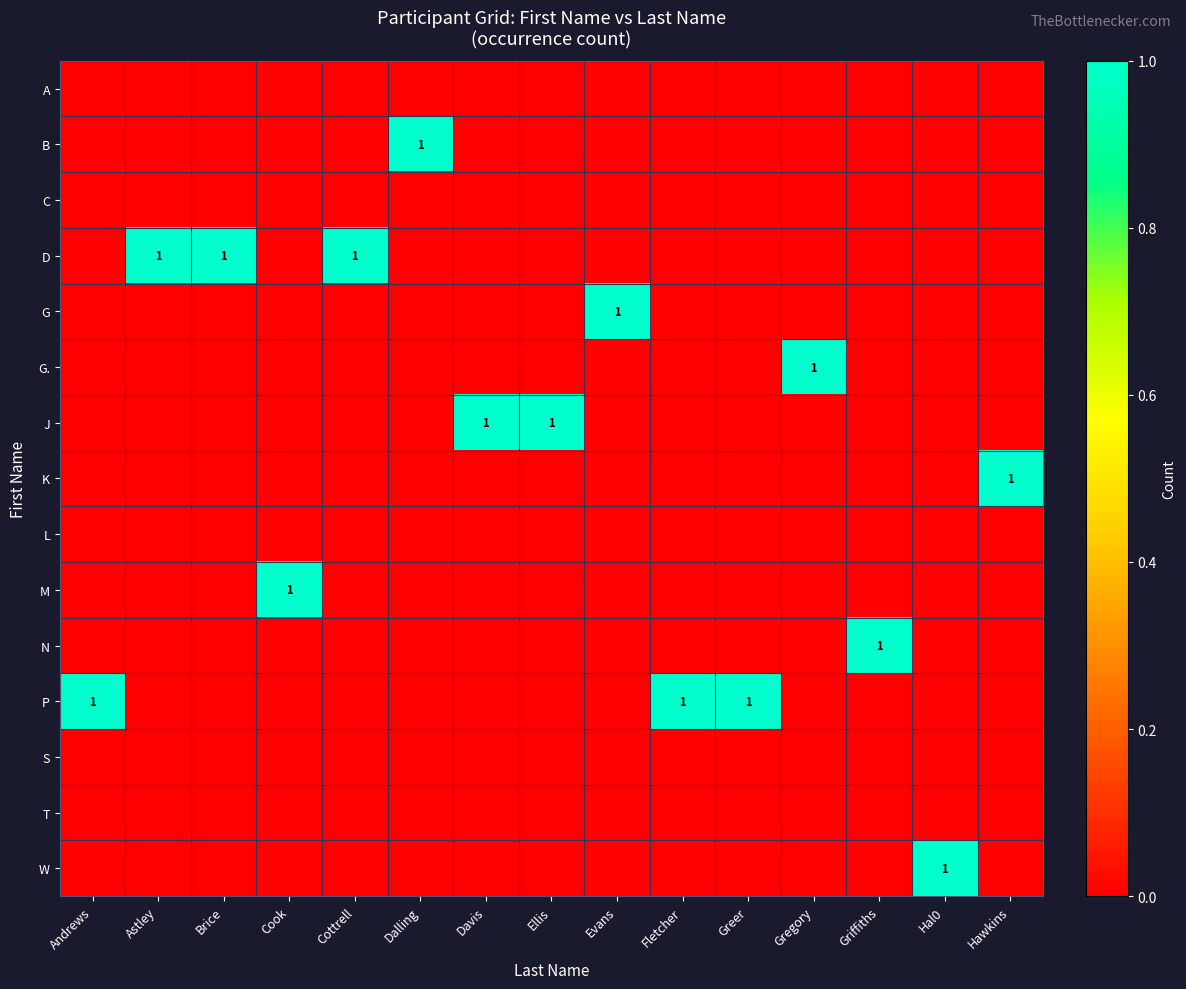

Which label corresponds to the smallest value in the chart?

Andrews